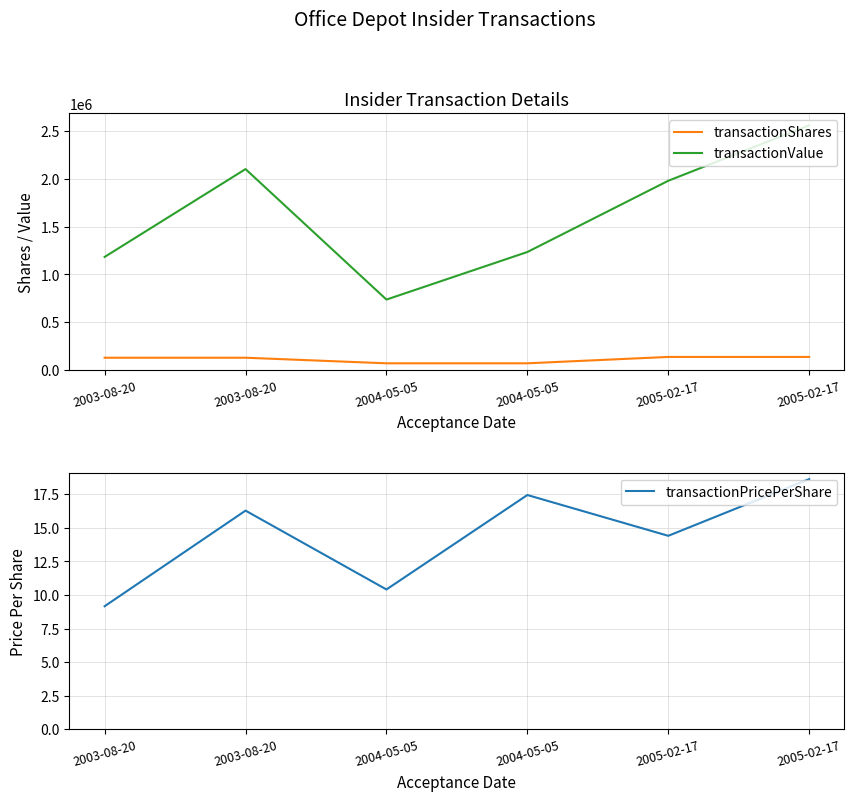

List the labels in order of transactionShares value, smallest first.

2004-05-05, 2004-05-05, 2003-08-20, 2003-08-20, 2005-02-17, 2005-02-17